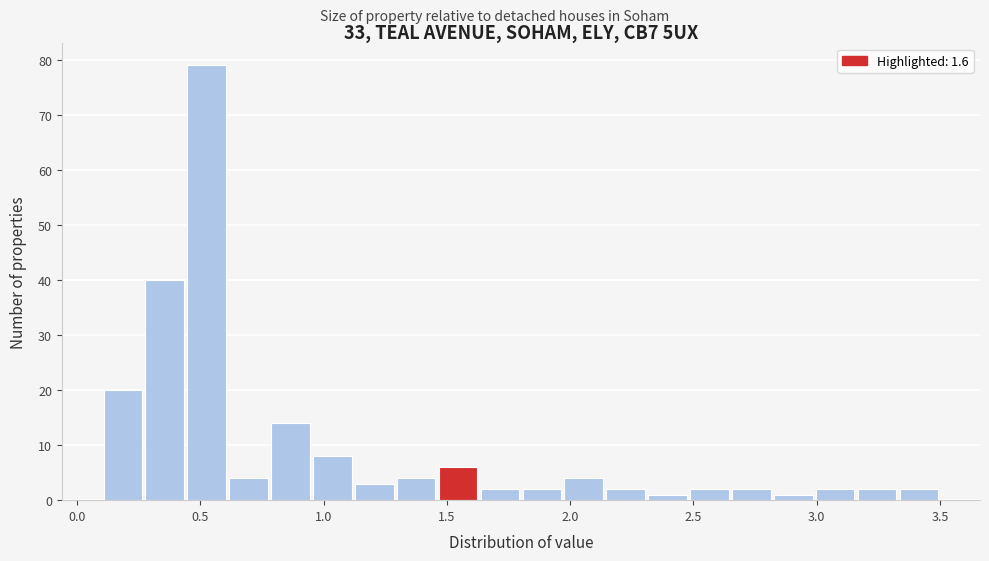

Read against the x-axis, roughly where is the centre of the tallest bar?

0.55